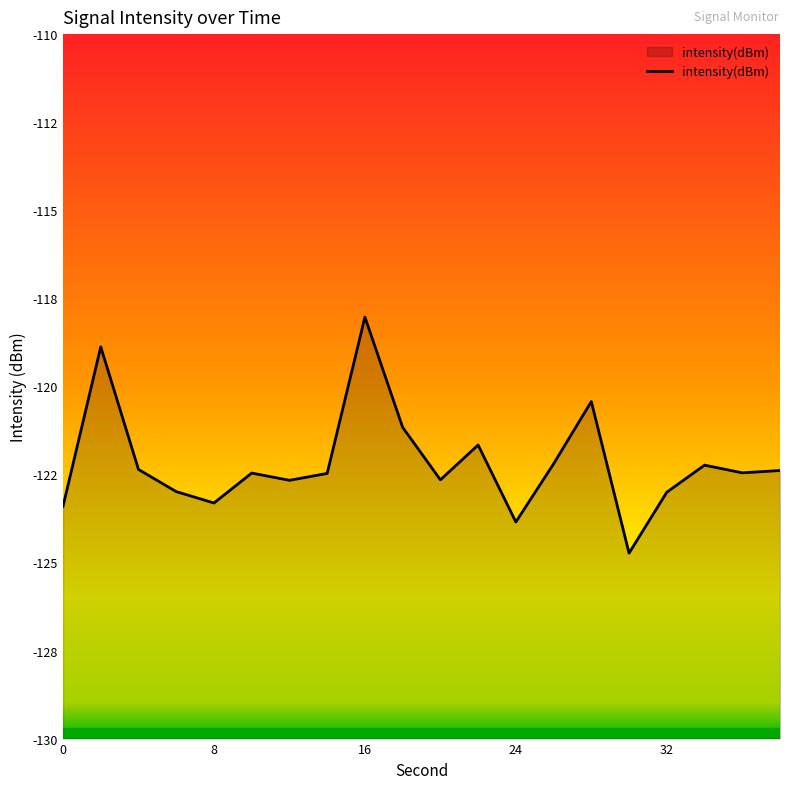

How many distinct data groups are displayed?

1